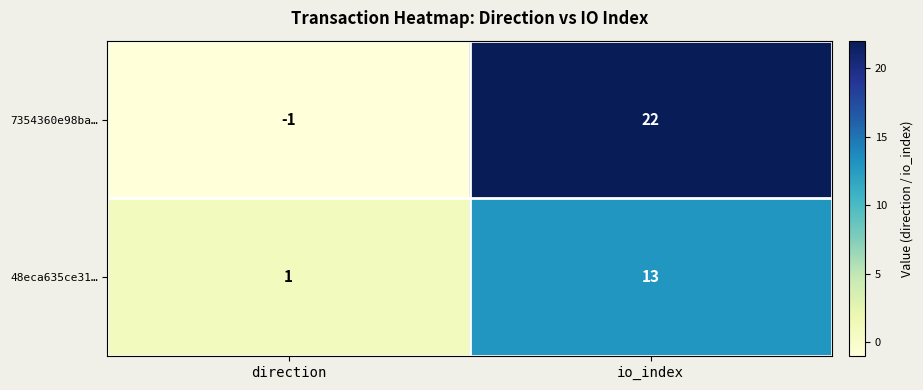

What is the spread (max minus min) of values at direction?

2